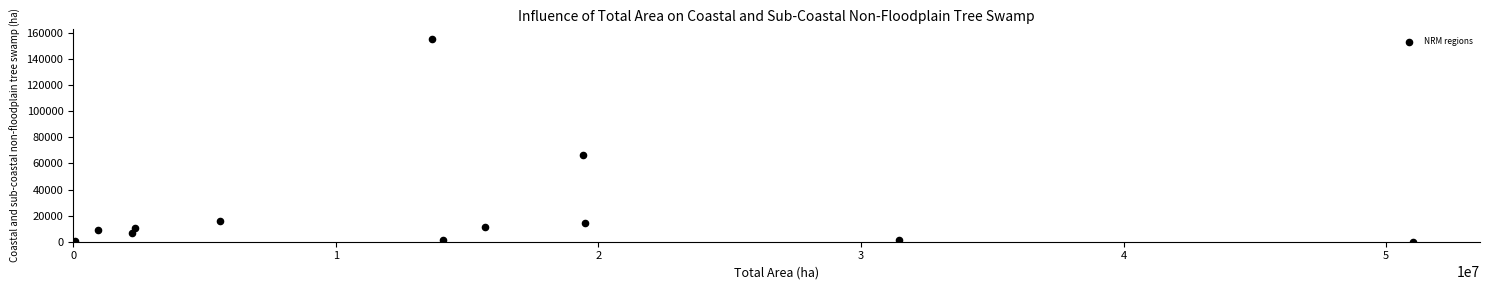

What is the average Y value?

24339